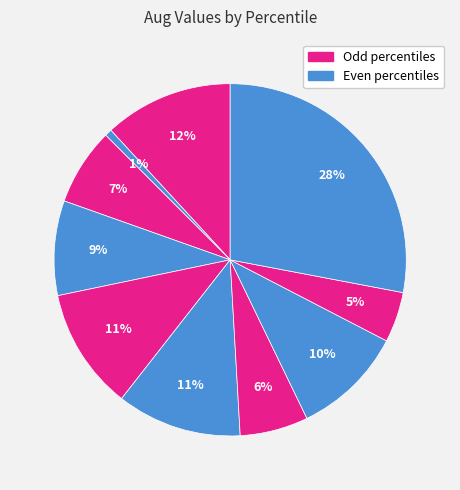

Which category has the smallest portion of the pie?

pct15